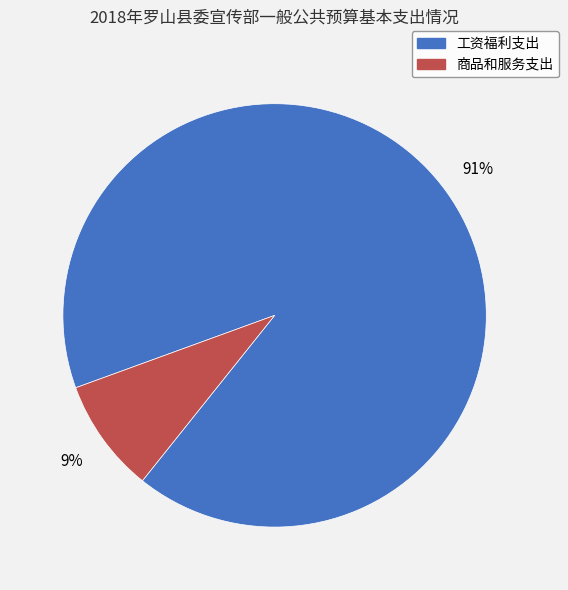

How many segments does this pie chart have?

2